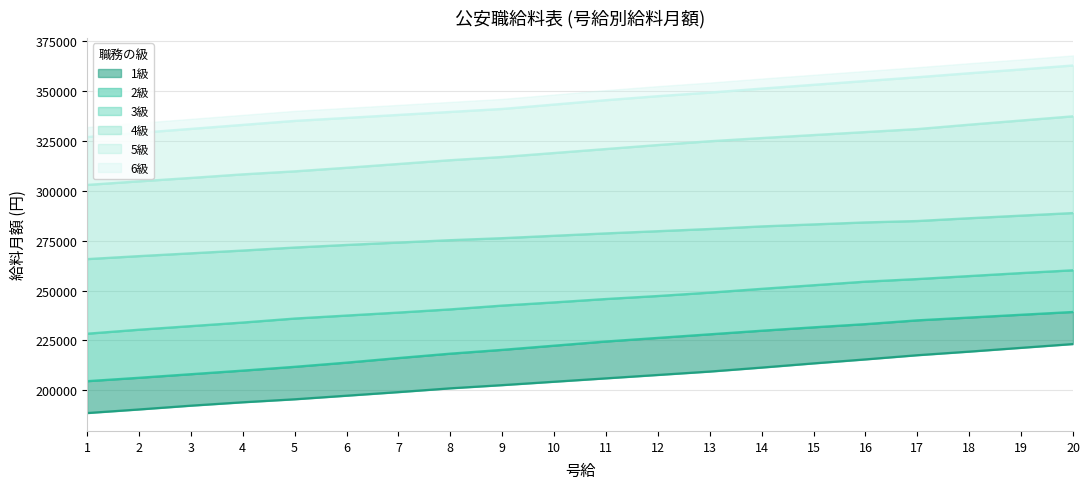

Which series has the largest total across all categories?

6級